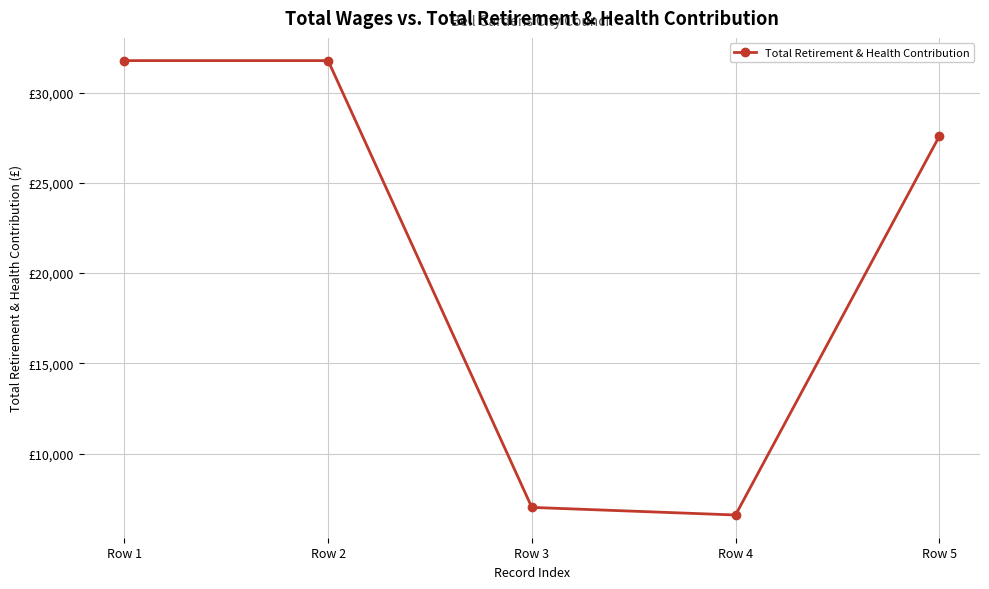

What is the smallest value displayed?

6603